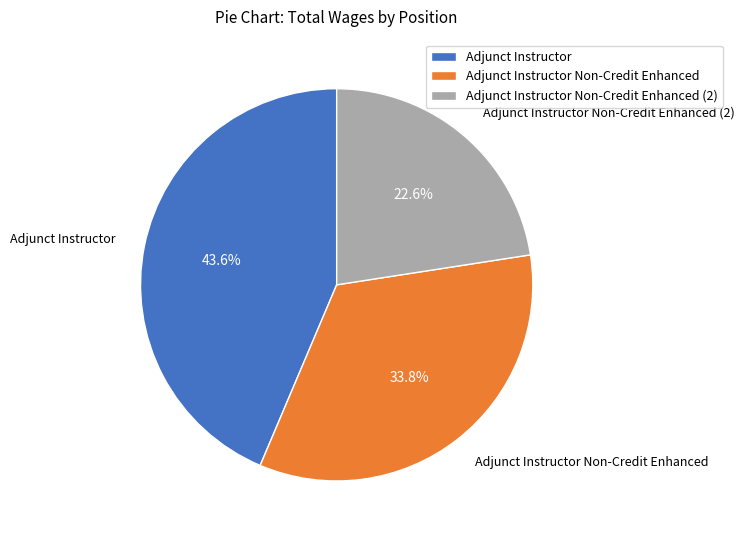

Which slice is the largest?

Adjunct Instructor